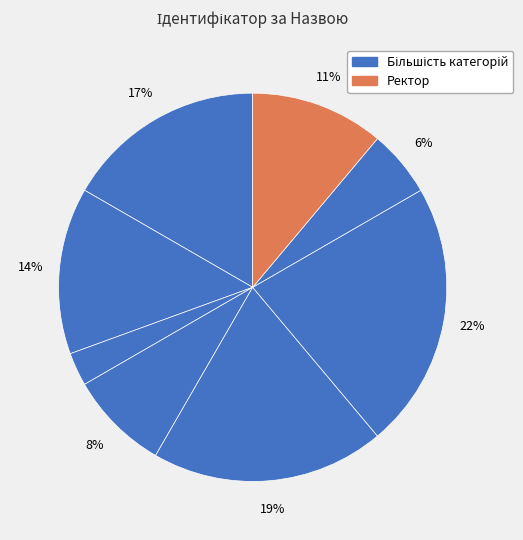

Is there any slice that represents more than half of the pie?

No